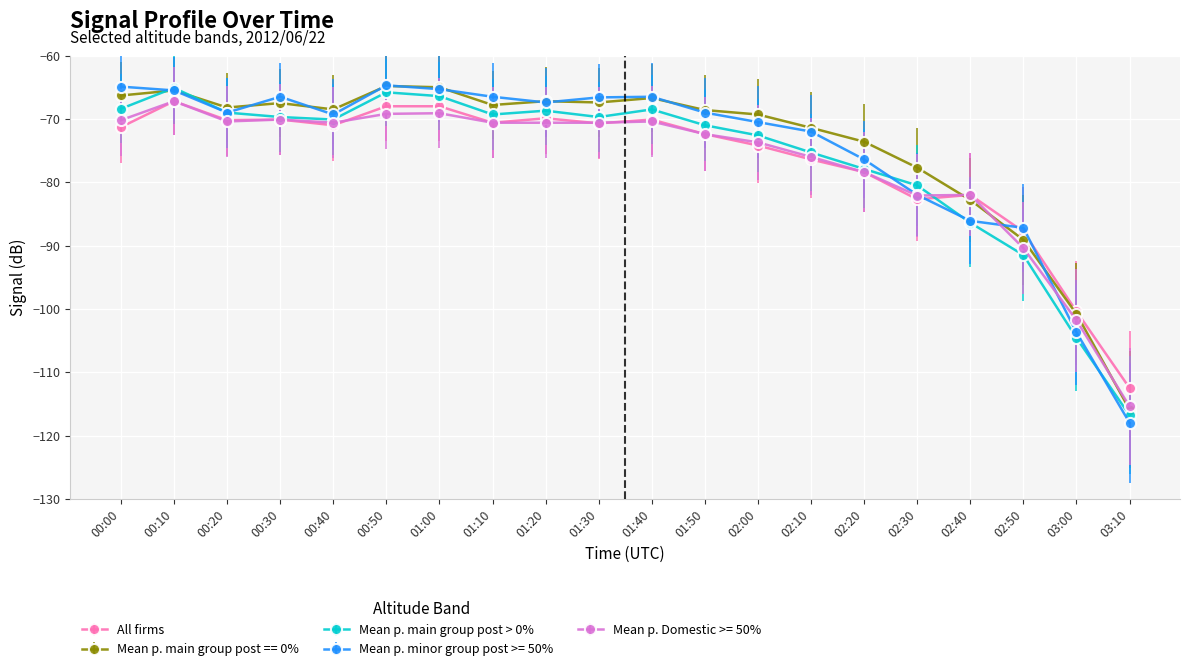

Where is the first local maximum for Mean p. Domestic >= 50%?

00:10